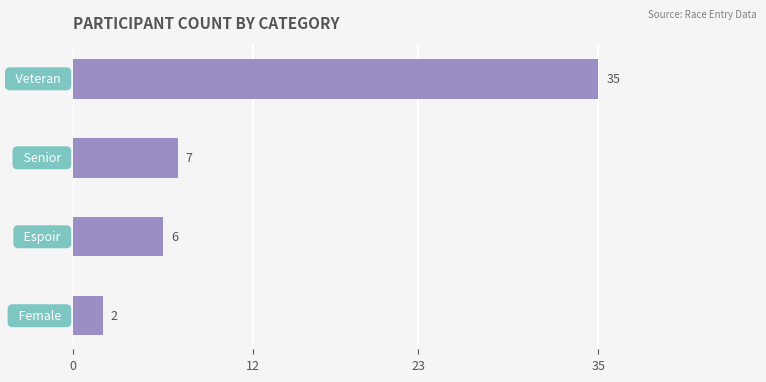

Are the bars grouped side by side (vs. stacked)?

No